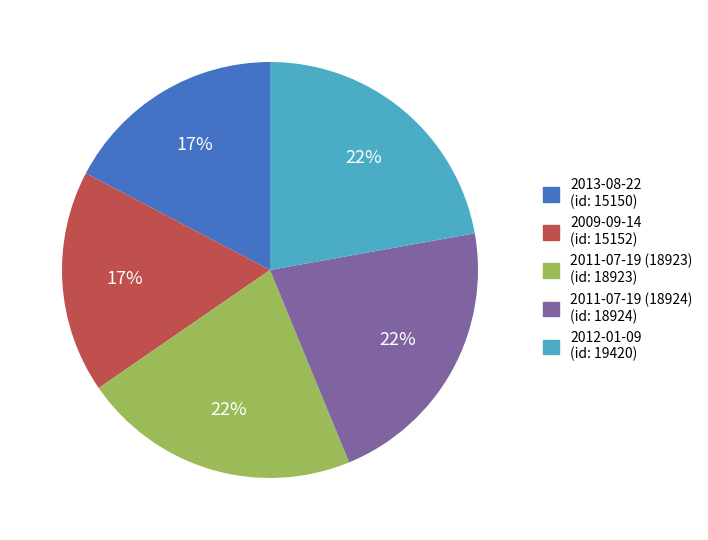

To the nearest percent, what is the combined percentage of 2012-01-09 and 2011-07-19 (18924)?

44%